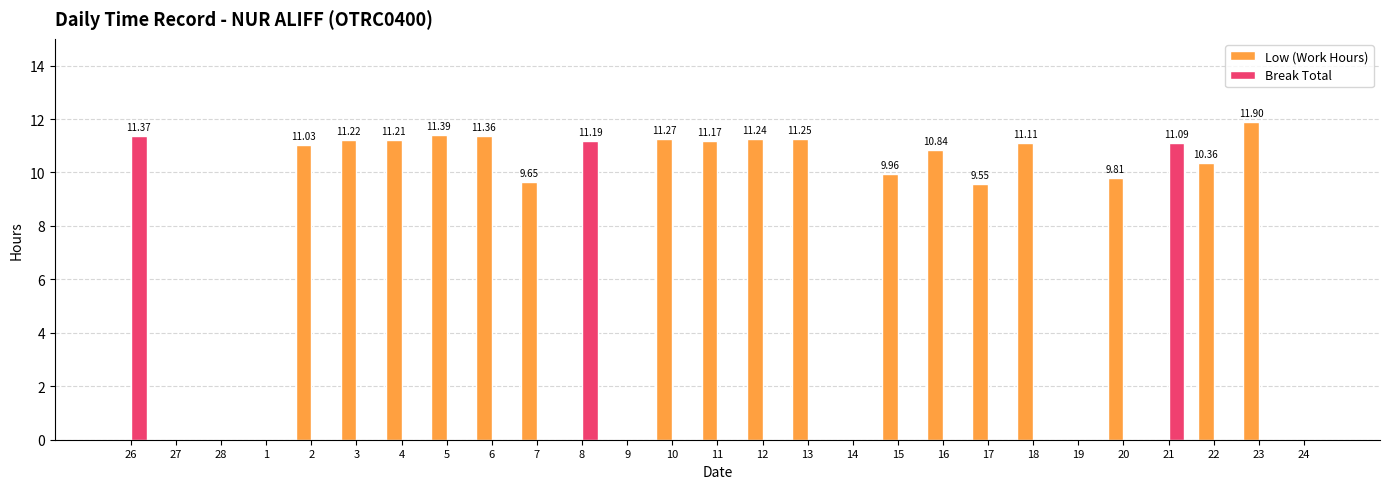

What is the sum of all Low (Work Hours) values?

184.3